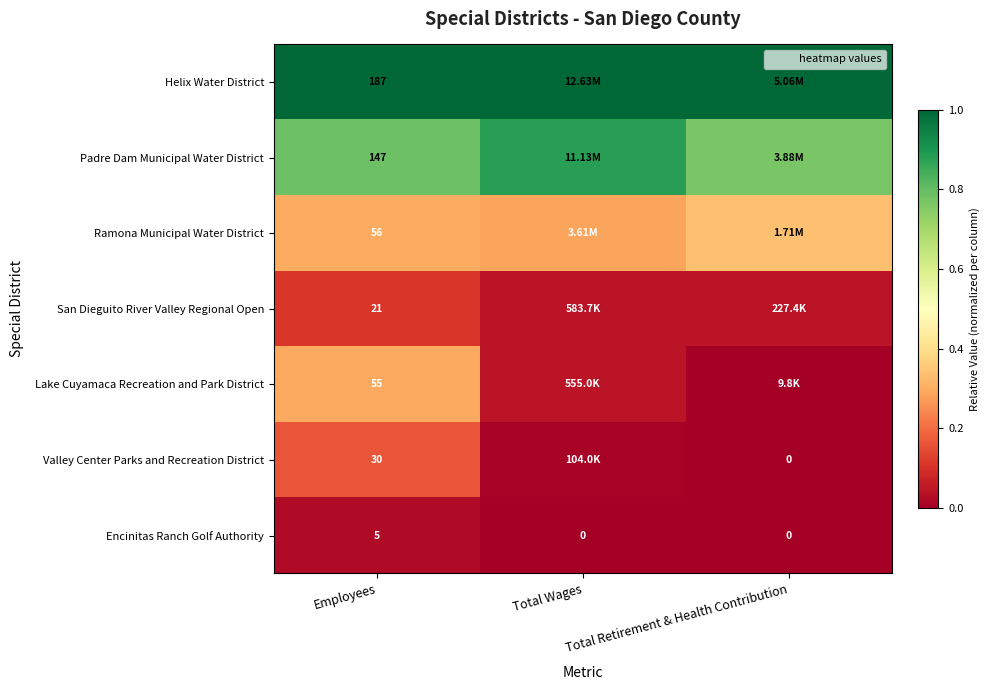

Is the value of Valley Center Parks and Recreation District at Total Retirement & Health Contribution greater than the value of Encinitas Ranch Golf Authority at Total Retirement & Health Contribution?

No